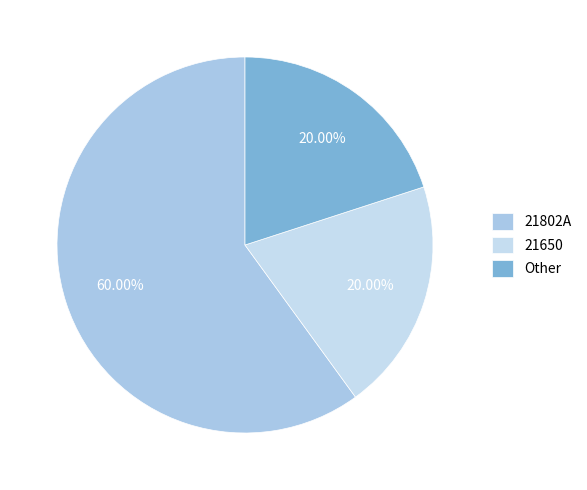

Rank the categories by value from highest to lowest.

21802A, 21650, Other